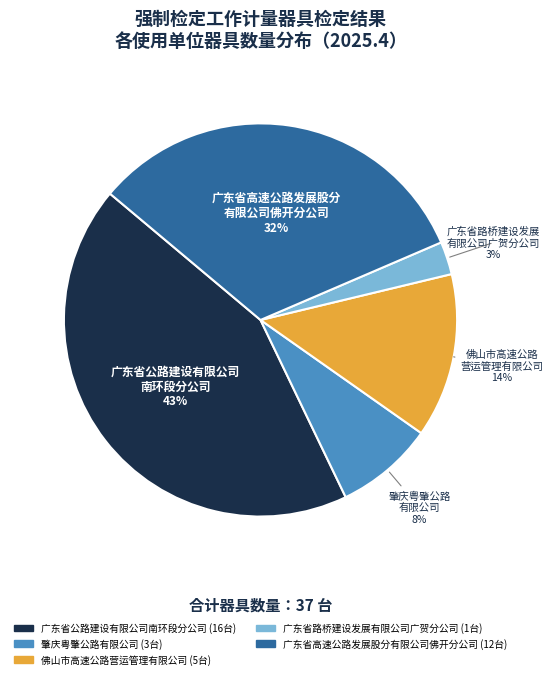

To the nearest percent, what is the combined percentage of 广东省路桥建设发展有限公司广贺分公司 and 广东省高速公路发展股分有限公司佛开分公司?

35%